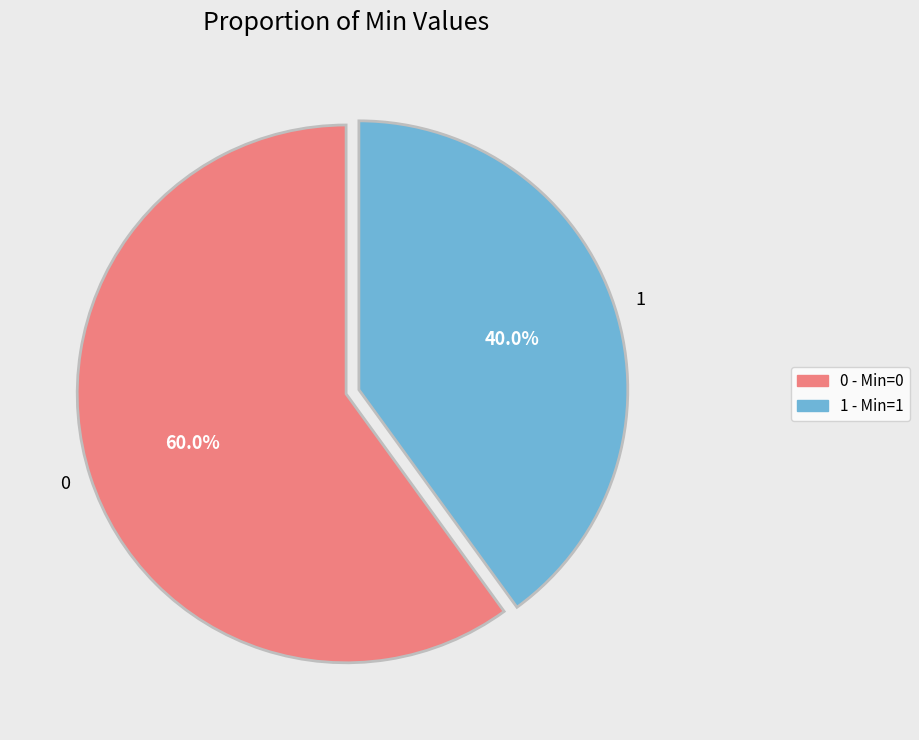

To the nearest percent, what is the difference between the largest and smallest slice percentages?

20%